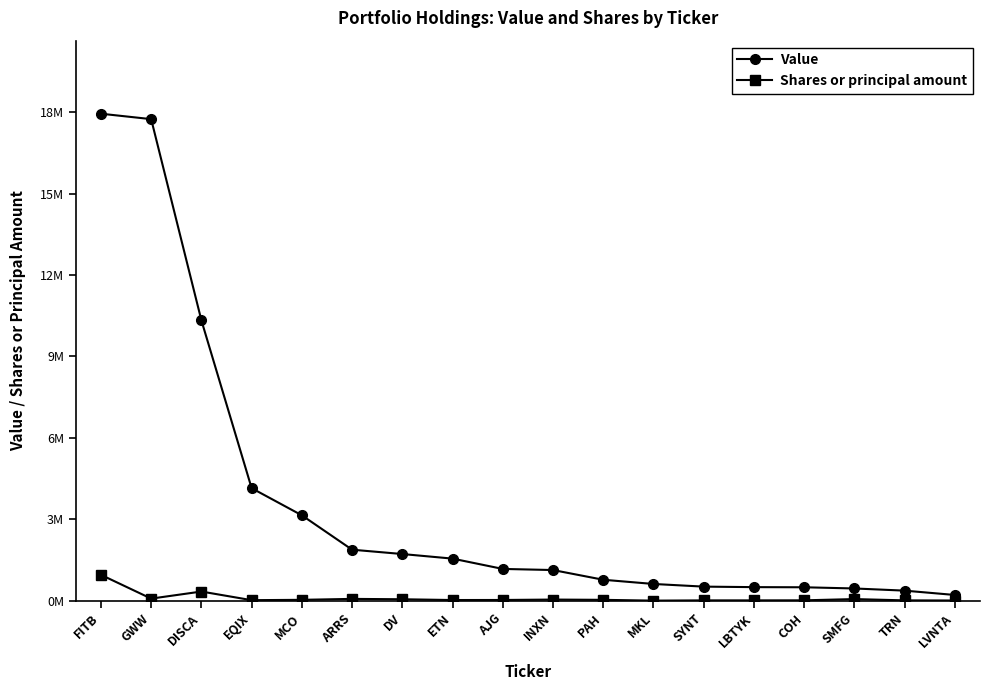

Does the chart have visible grid lines?

No